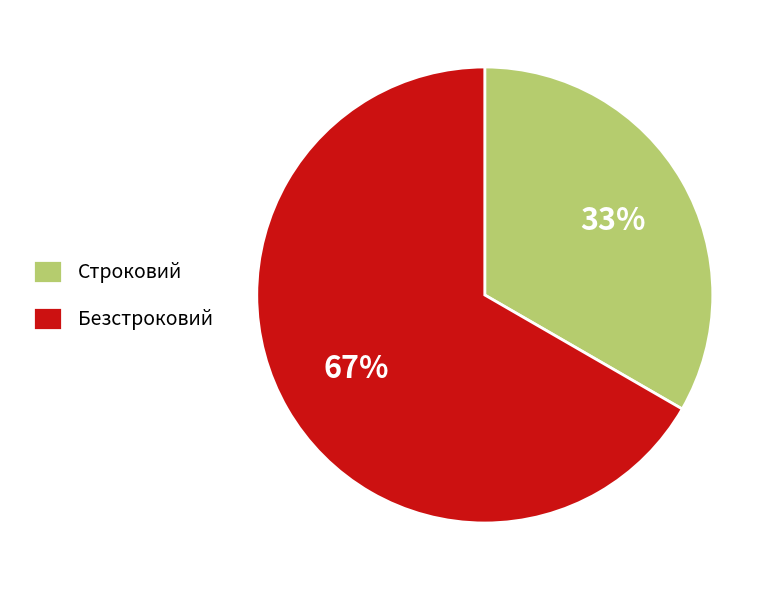

To the nearest percent, what is the average slice percentage?

50%